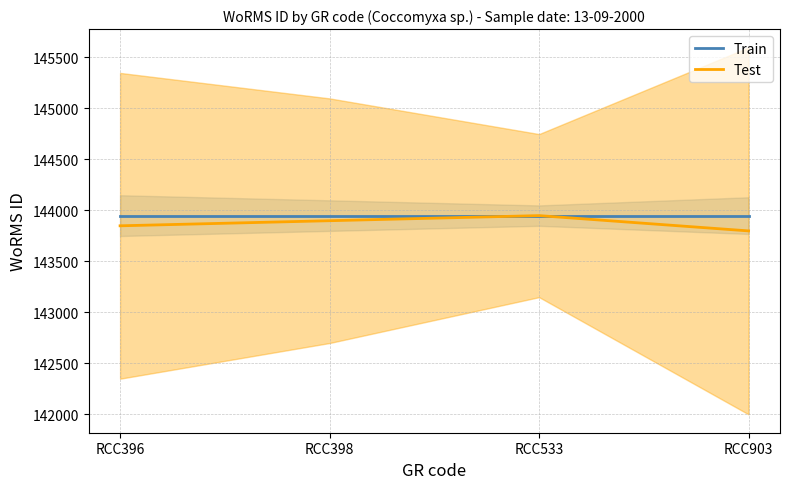

Between RCC398 and RCC533, which series saw the biggest shift?

Test